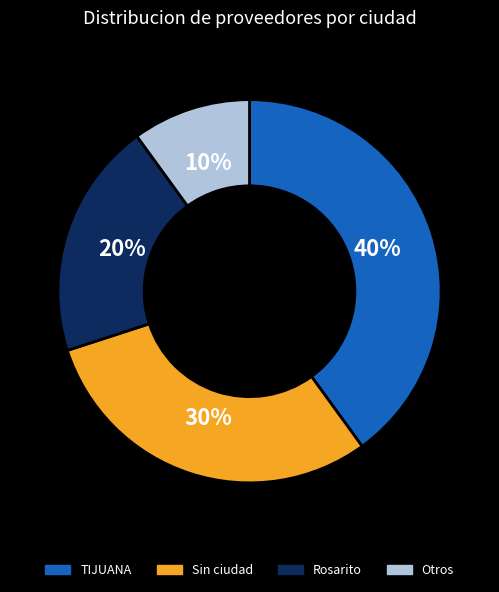

Rank the categories by value from highest to lowest.

TIJUANA, Sin ciudad, Rosarito, Otros